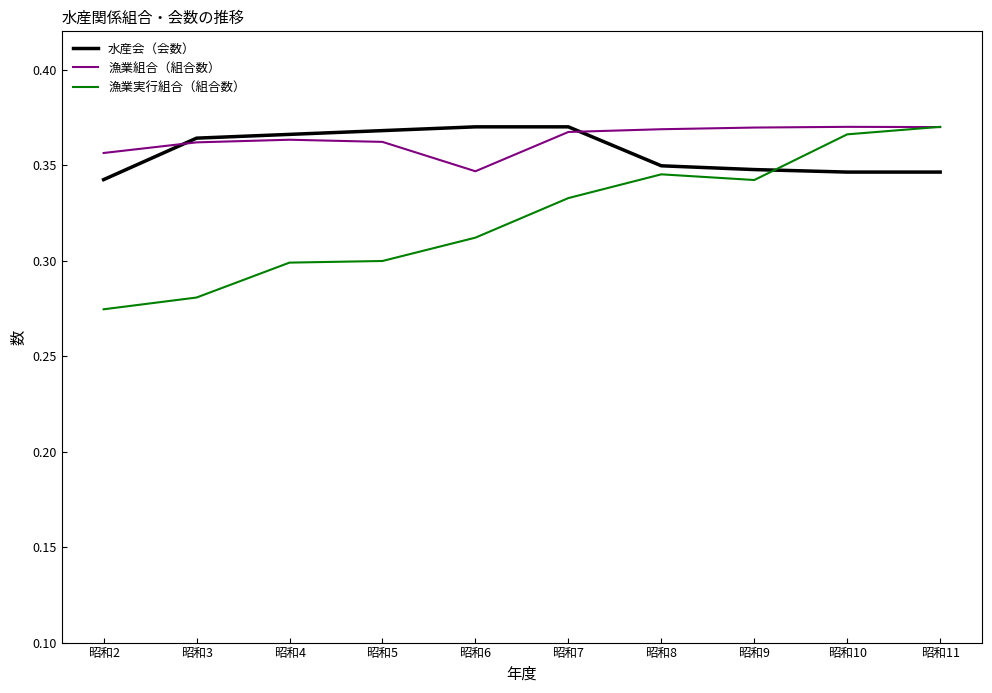

Between 昭和3 and 昭和5, which series saw the biggest shift?

漁業実行組合（組合数）